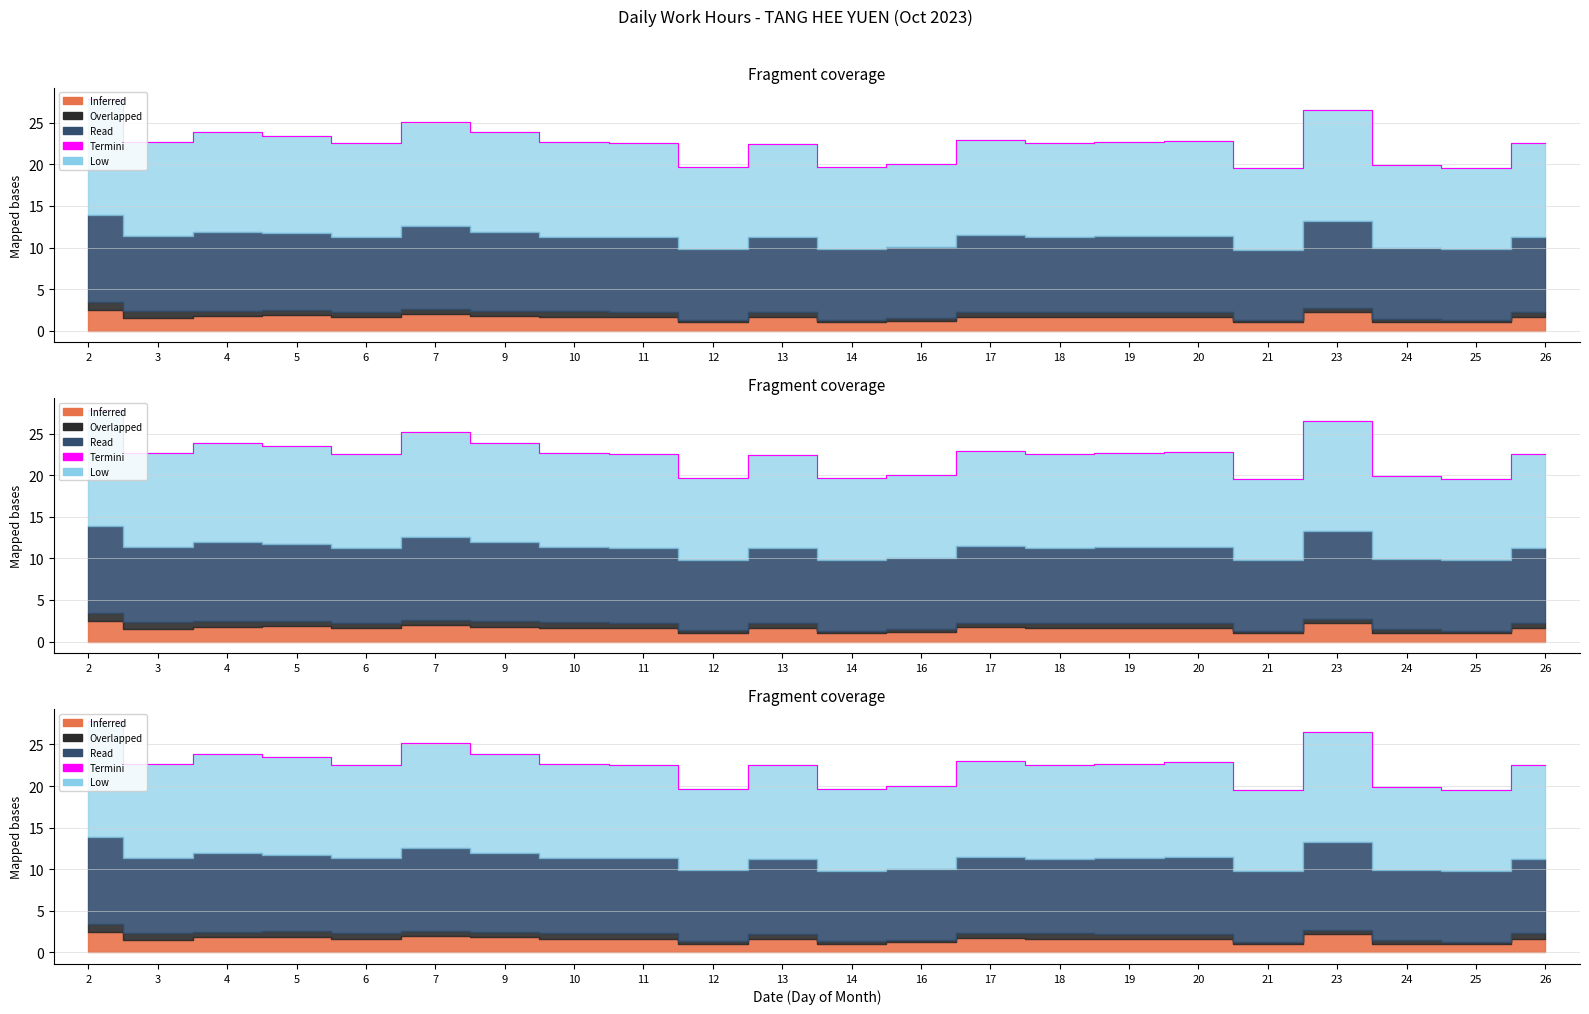

What is the change in value from 19 to 24?

-2.8